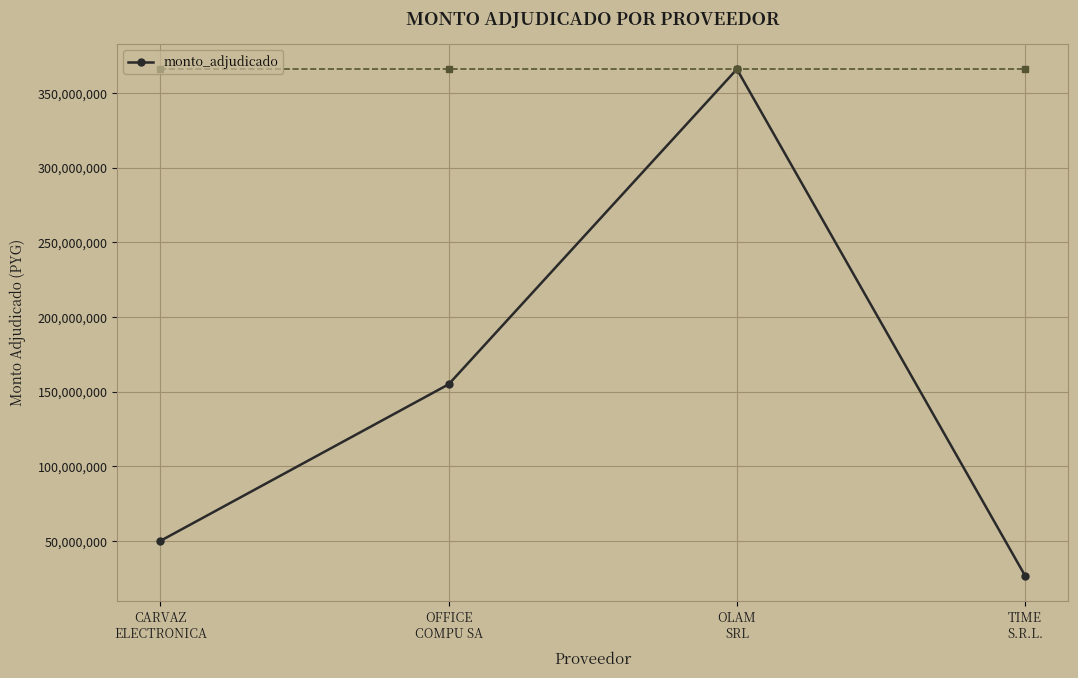

What is the difference between the values at OLAM
SRL and OFFICE
COMPU SA?

211030175